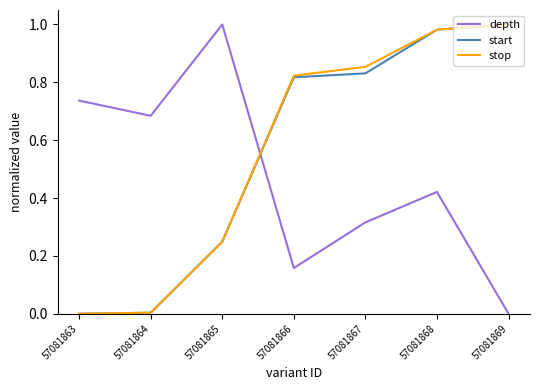

The stop series shows 0.4 at 57081866. True or false?

False